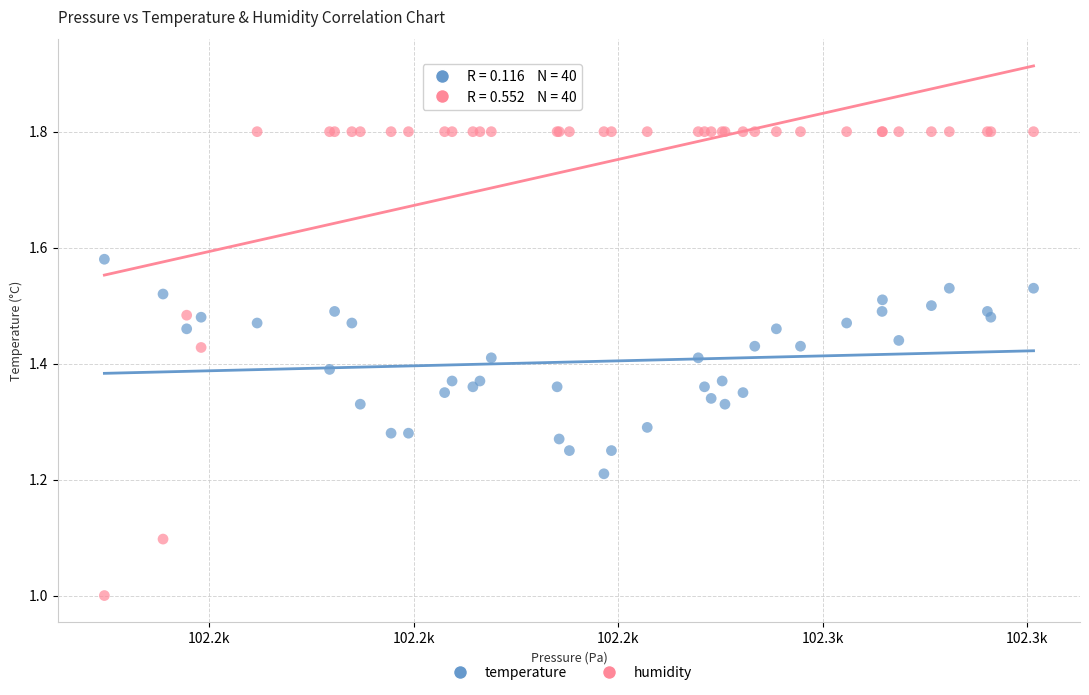

Which series has the largest Y range (max minus min)?

humidity